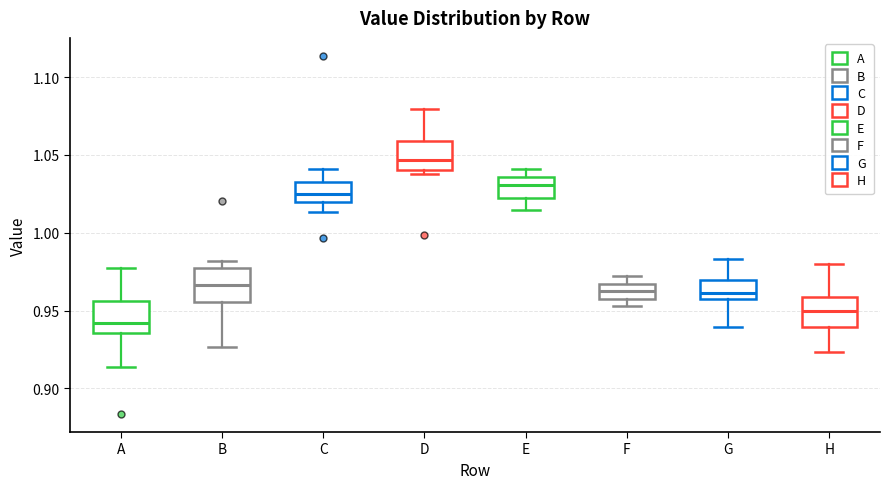

Where does the median line of the box for C sit on the y-axis? The values are not printed on the chart, so give them approximately, as read against the axis.

1.025